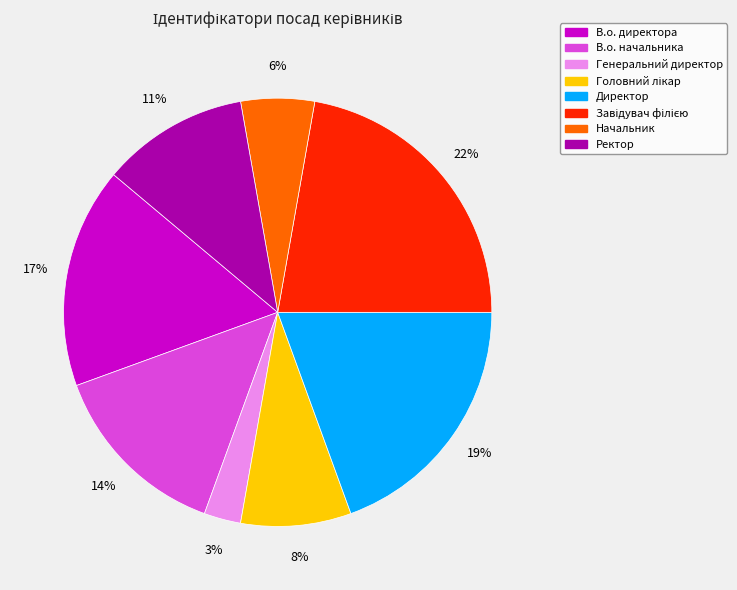

Do В.о. директора and Ректор together represent more than half of the pie?

No